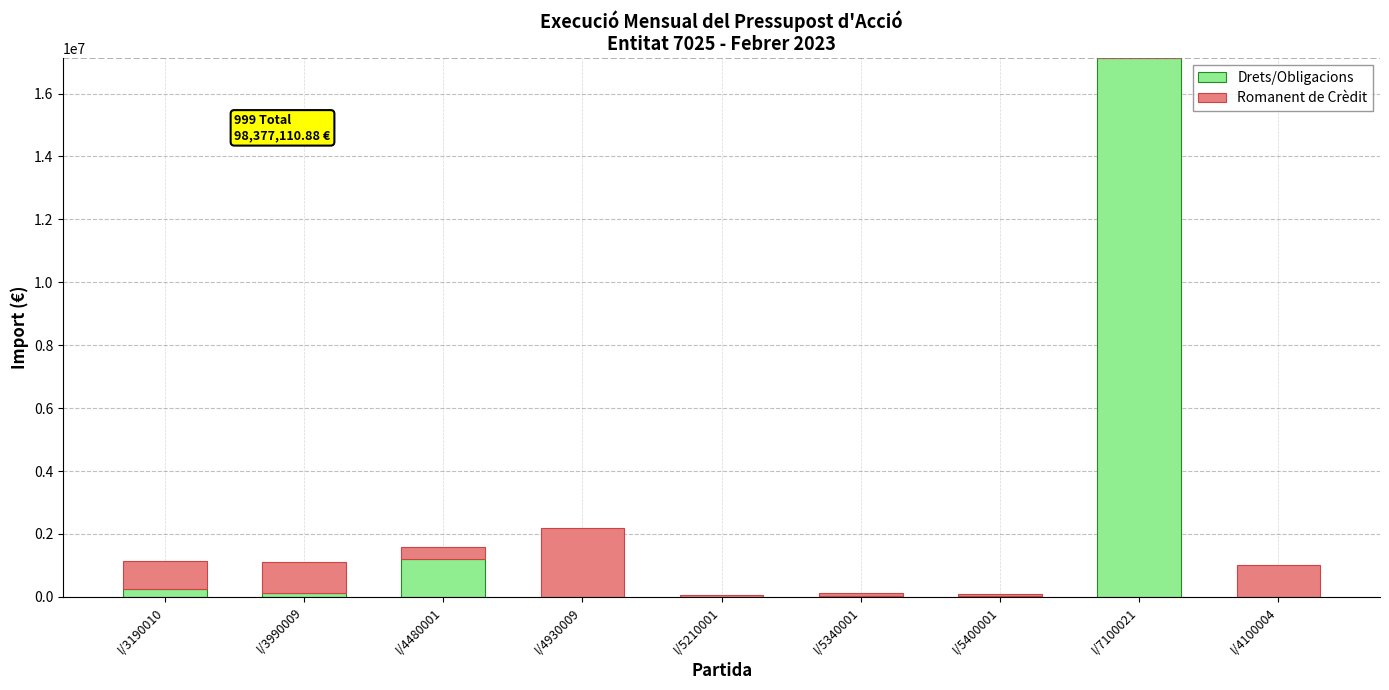

At which category is the sum across all series the highest?

I/7100021